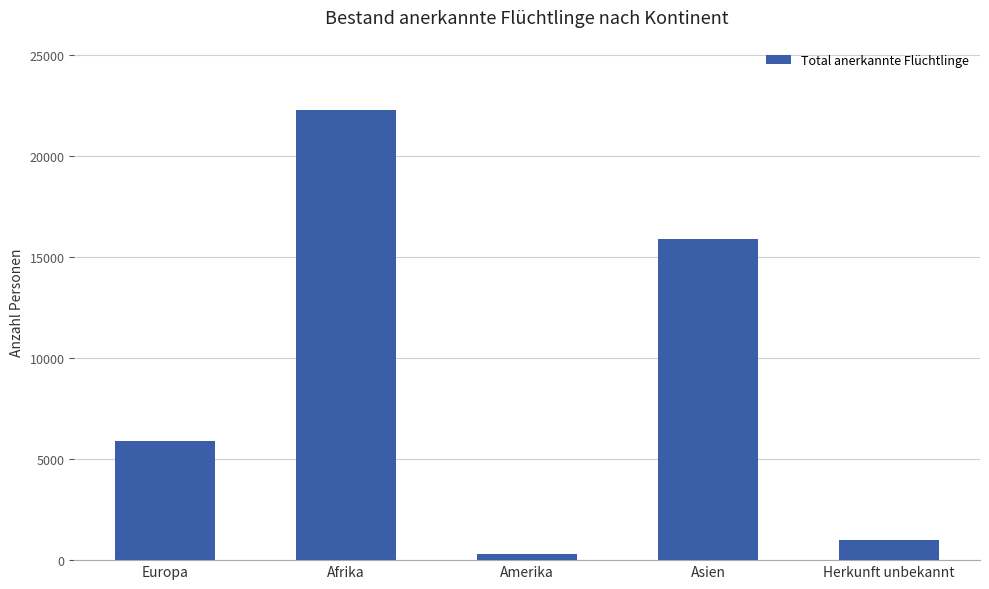

What is the label of the 3rd bar from the right?

Amerika